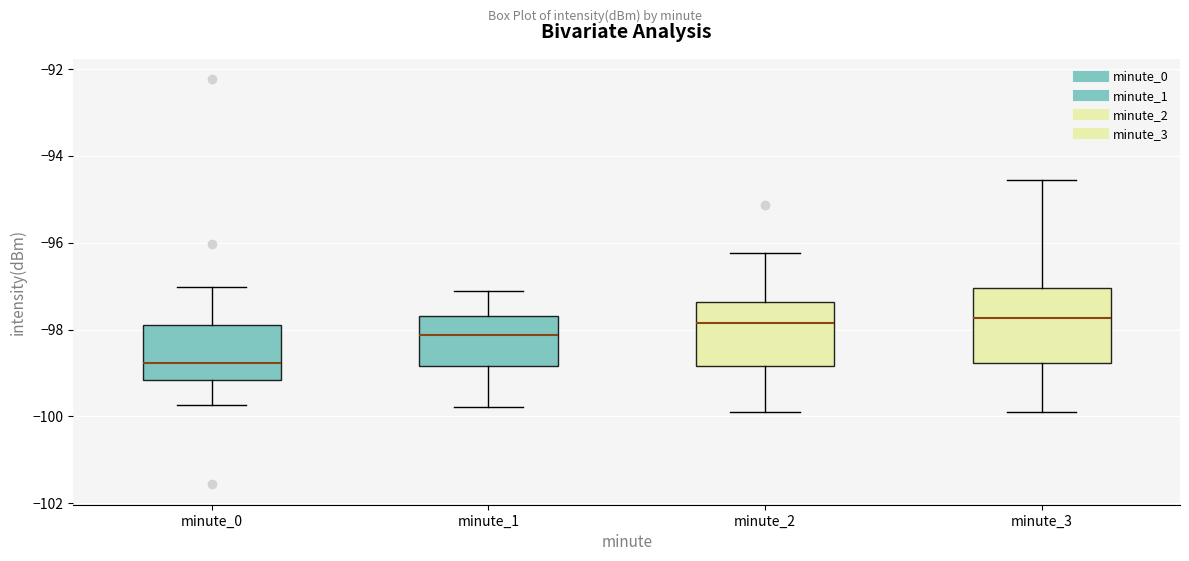

Reading left to right, transcribe this box plot: for each box, give where its median line is, the range the box spans, and where its two whiskers end, as read against the y-axis. The values are not printed on the chart, so give them approximately, as read against the axis.

minute_0: median -98.8, box -99.2 to -98.0, whiskers -99.8 to -97.0
minute_1: median -98.2, box -98.8 to -97.6, whiskers -99.8 to -97.2
minute_2: median -97.8, box -98.8 to -97.4, whiskers -99.8 to -96.2
minute_3: median -97.8, box -98.8 to -97.0, whiskers -100.0 to -94.6